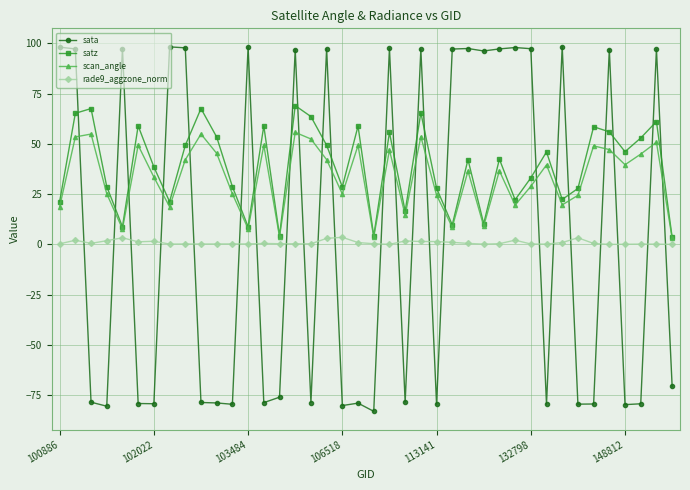

Rank the series by their maximum value, from lowest to highest.

rade9_aggzone_norm, scan_angle, satz, sata